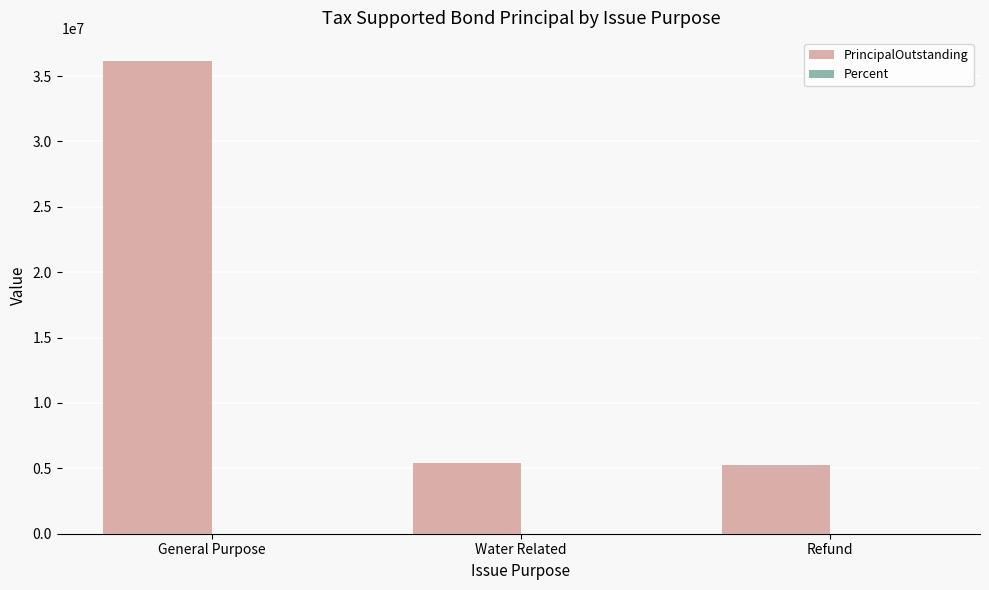

Where is PrincipalOutstanding nearest to the value 20695000?

Water Related